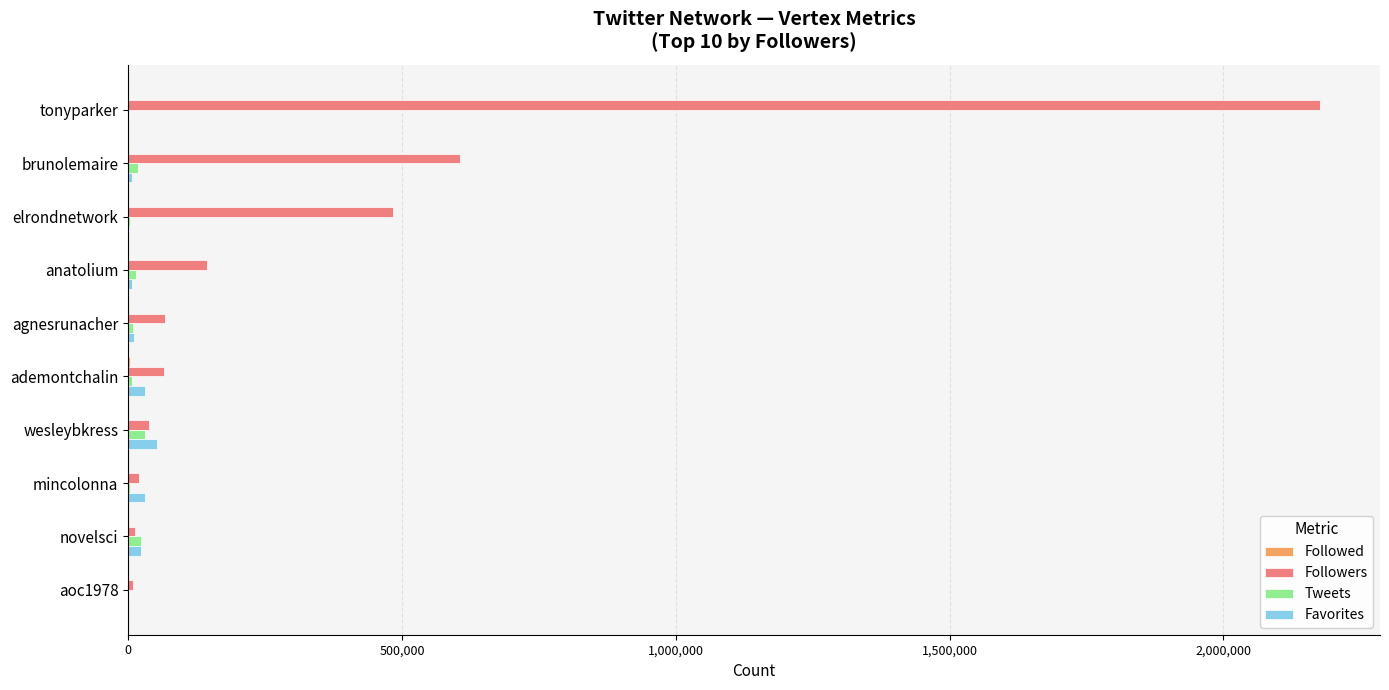

At which category does the chart reach its peak across all series?

tonyparker